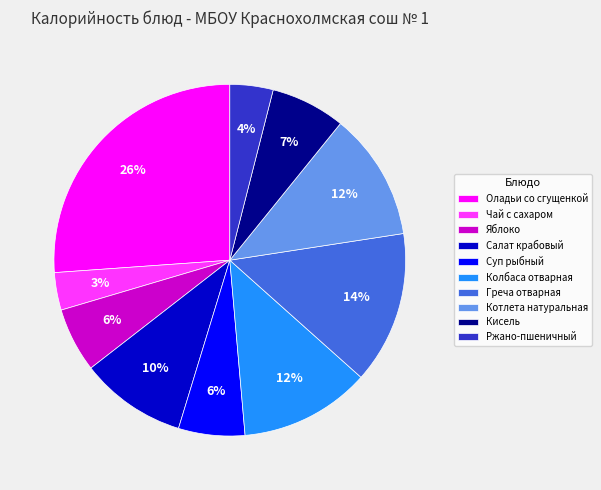

Is it true that Яблоко is 6% of the pie?

True